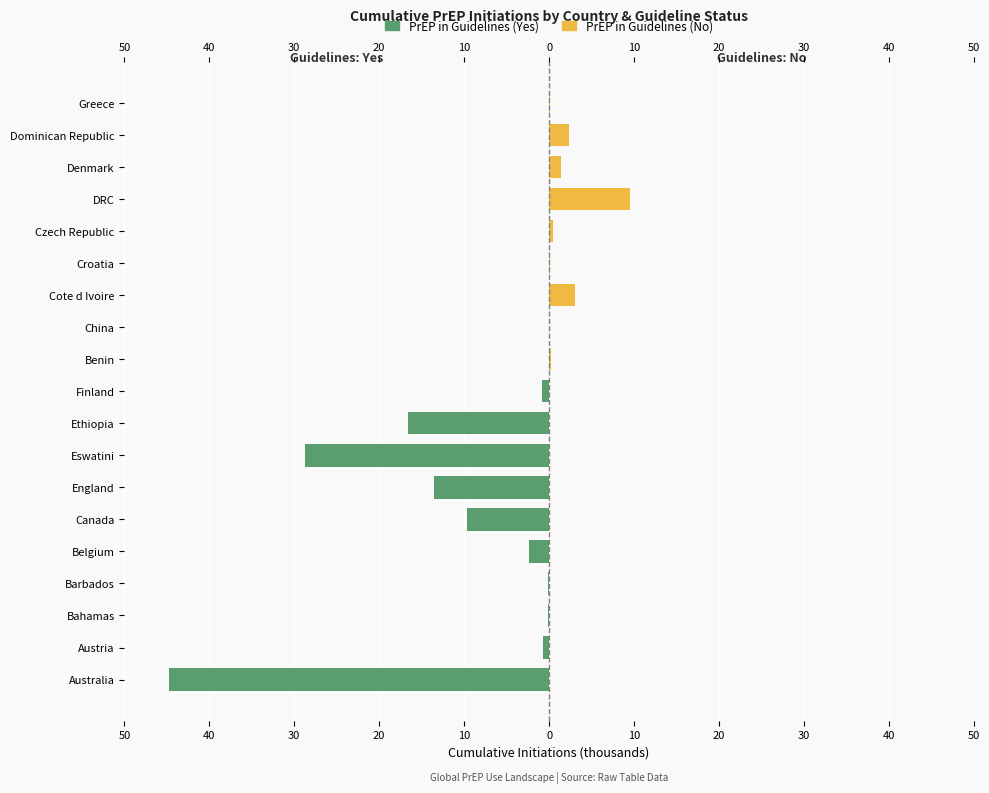

What is the highest value of the PrEP in Guidelines (No) series?

9.5